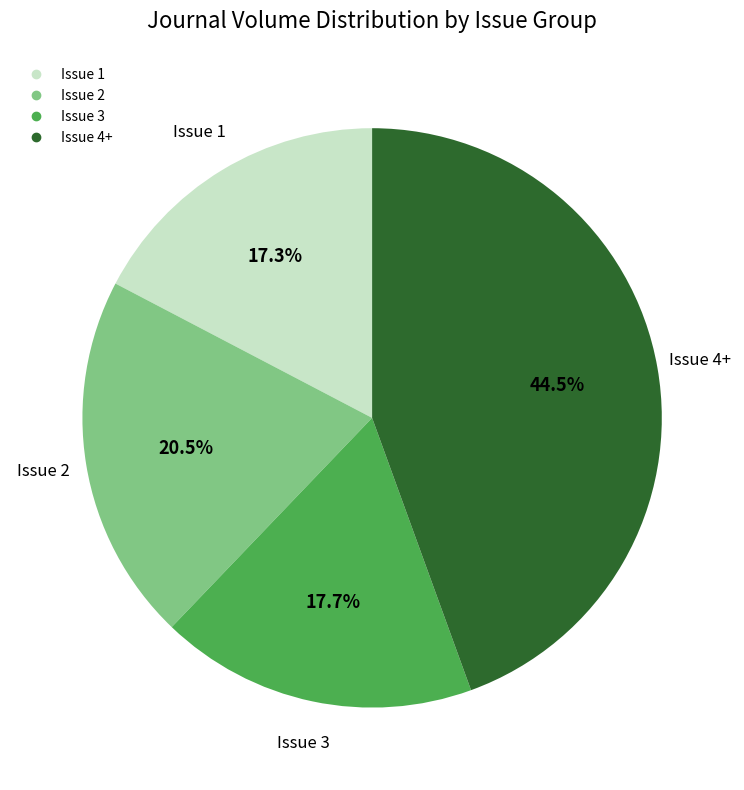

Is there any slice that represents more than half of the pie?

No